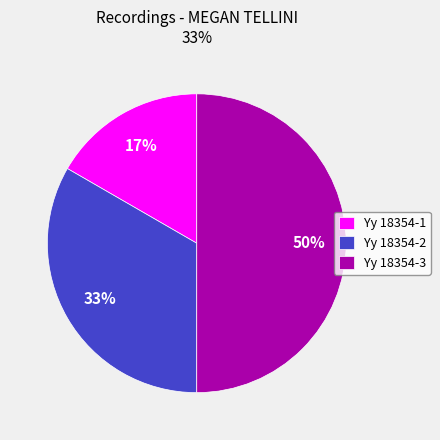

Does Yy 18354-2 represent more than half of the total?

No